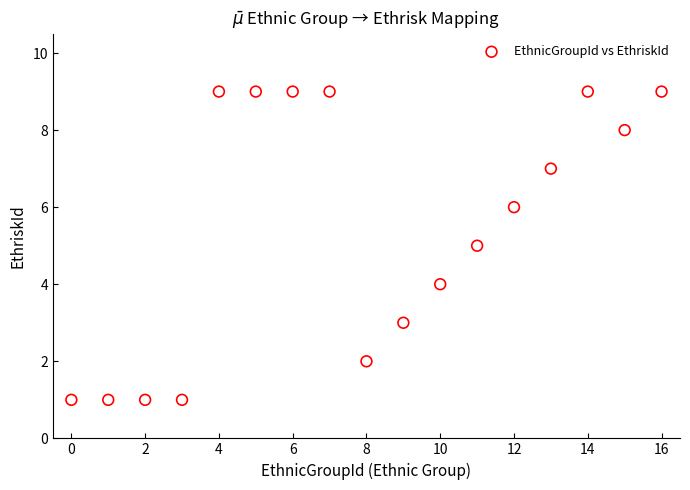

What is the range of Y values (max minus min)?

8